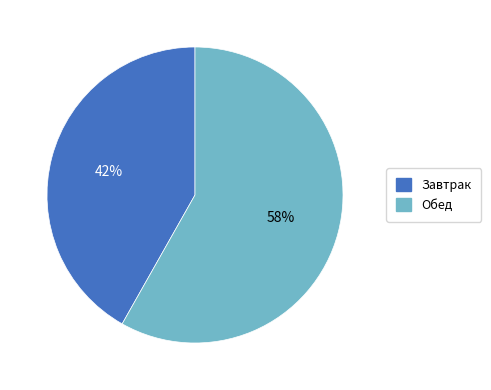

How many segments does this pie chart have?

2